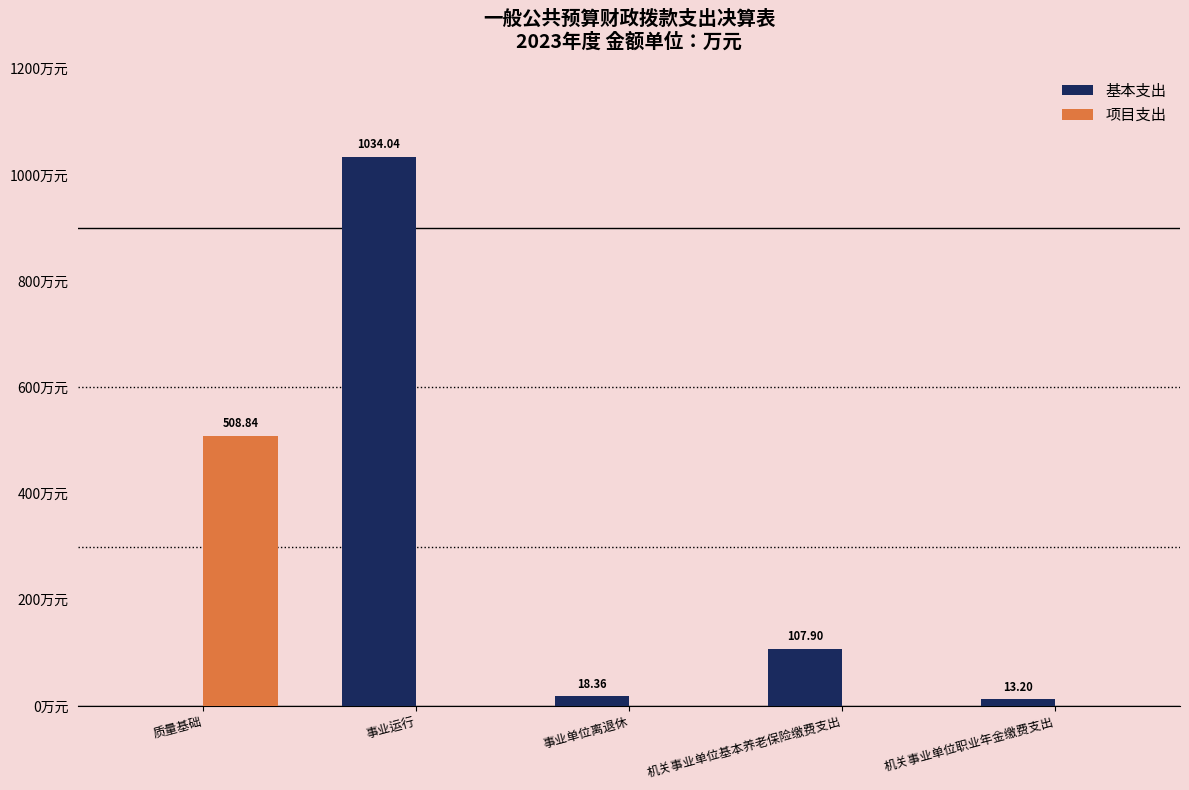

At which label is 基本支出 closest to 517?

机关事业单位基本养老保险缴费支出